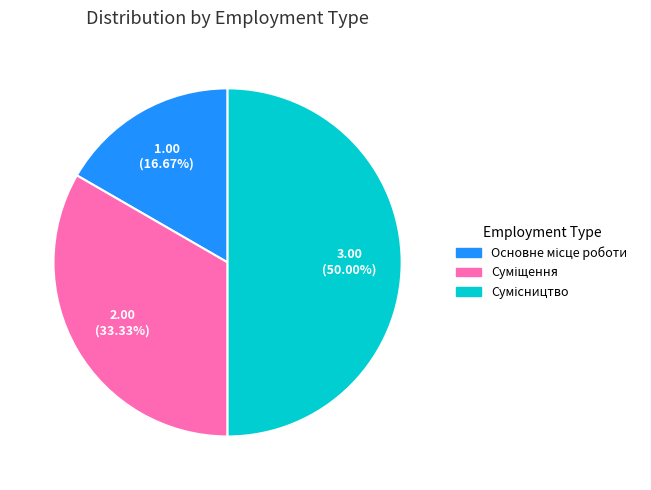

What is the change in value from Суміщення to Сумісництво?

+1